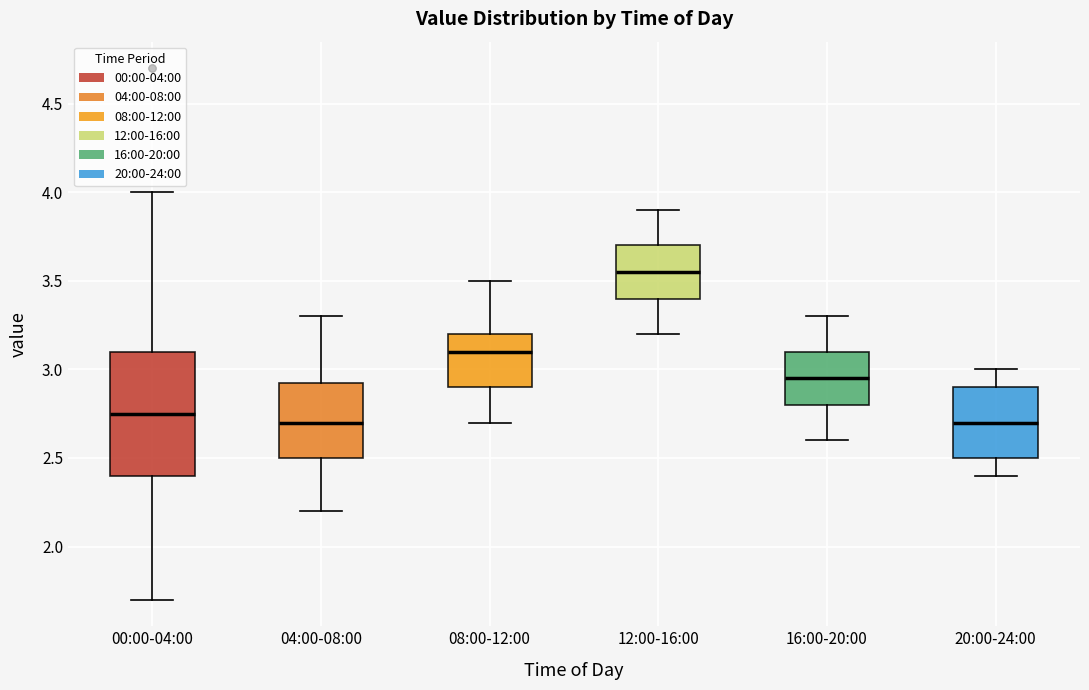

Where does the lower whisker of the box for 08:00-12:00 end on the y-axis? The values are not printed on the chart, so give them approximately, as read against the axis.

2.70